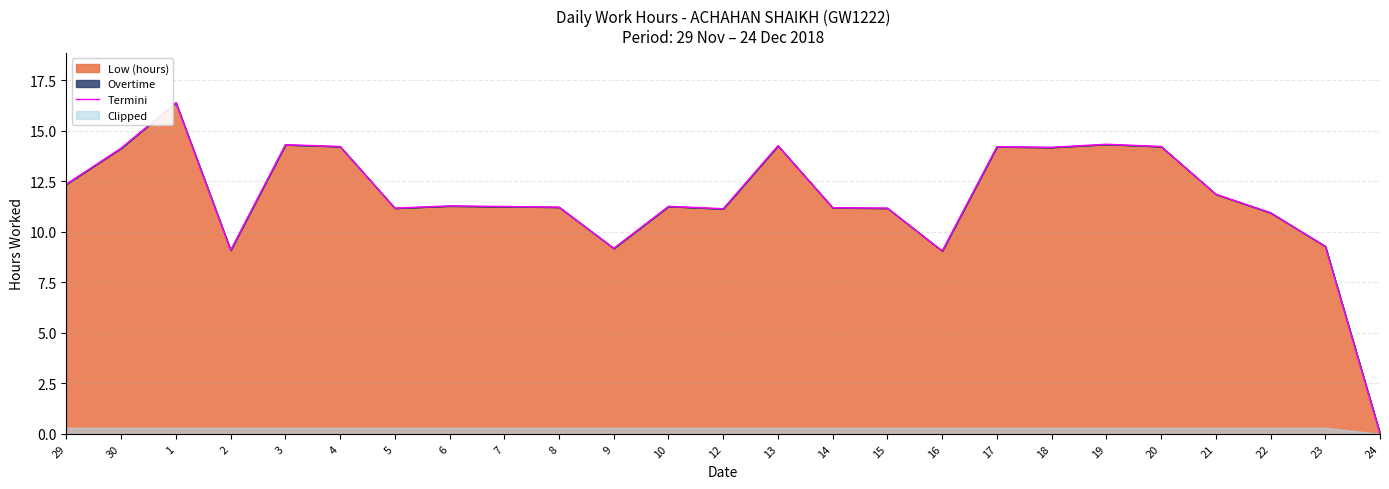

What is the maximum value for Termini?

16.4